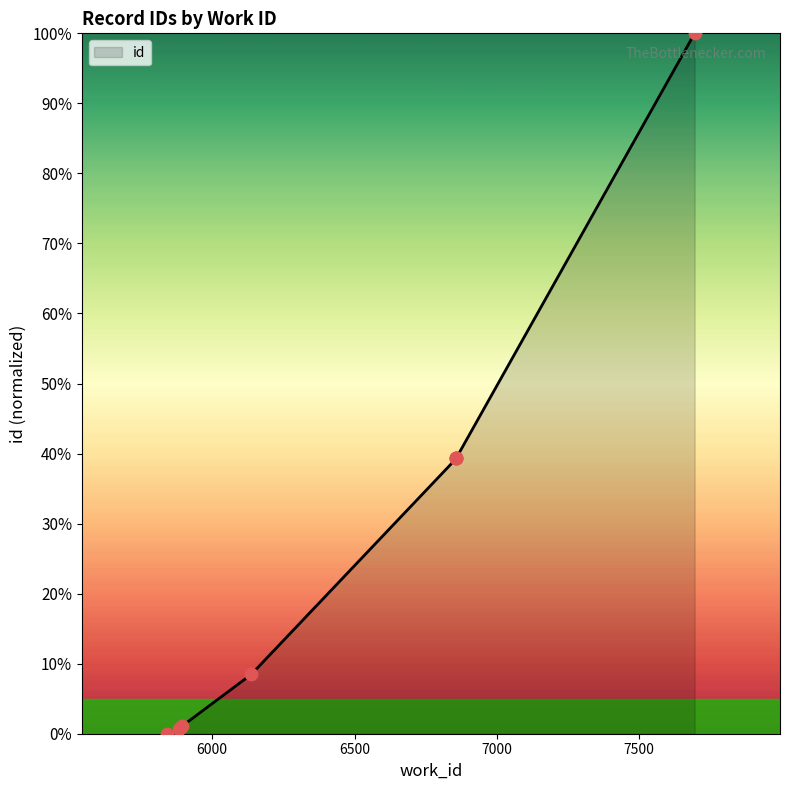

Between 7695 and 6858, which is larger?

7695